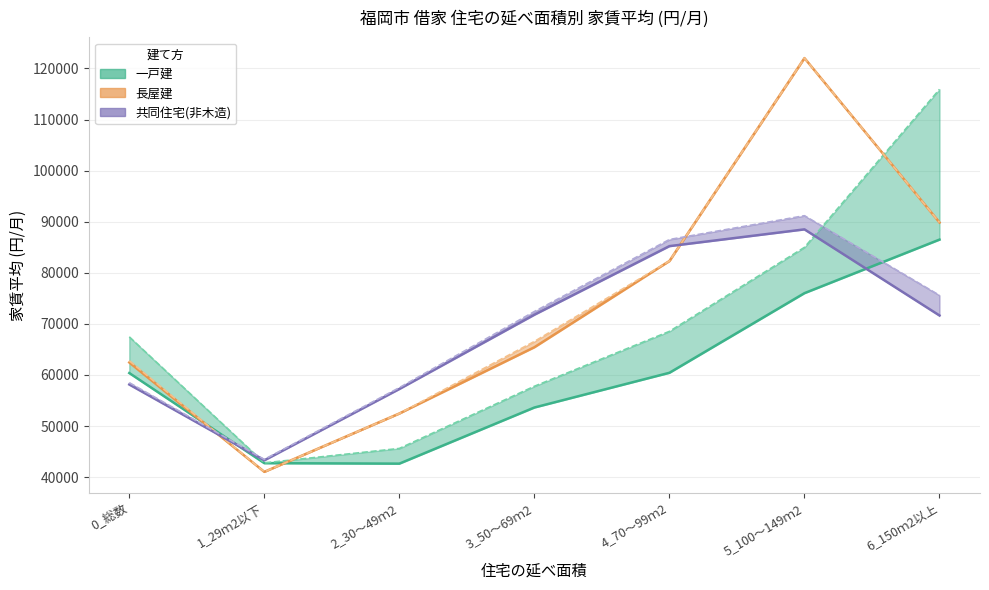

What is the smallest value displayed?

41029